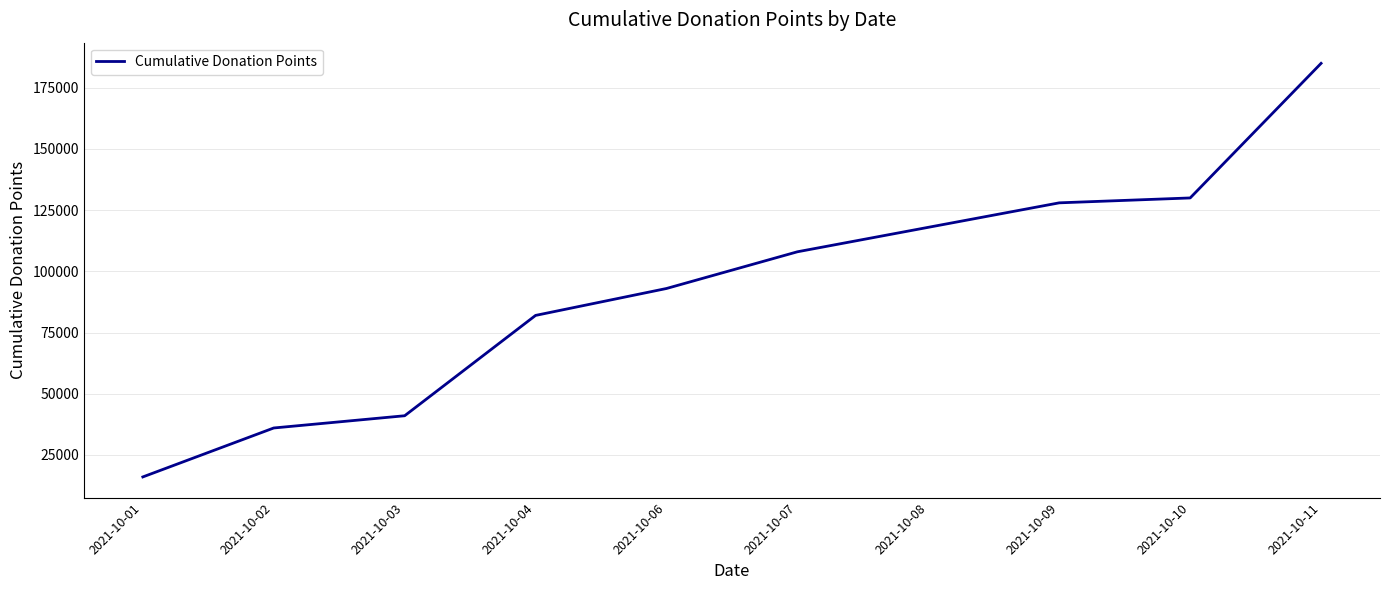

At which category does the chart reach its peak across all series?

2021-10-11